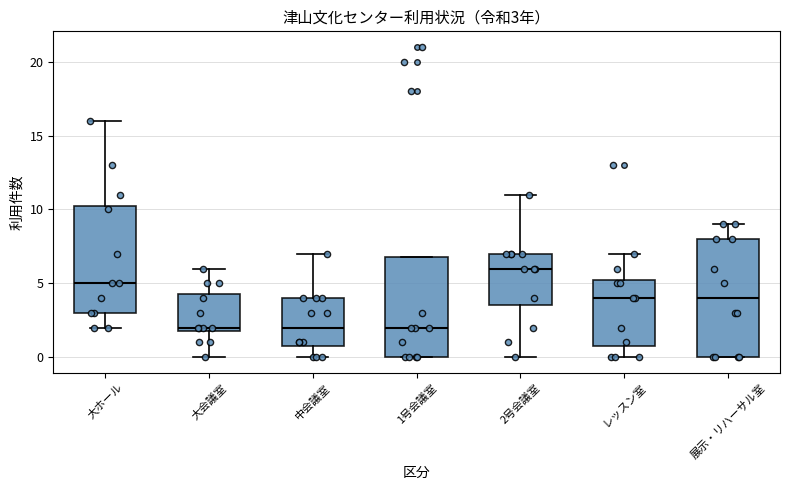

Which box is the tallest, from its lower edge to its upper edge?

展示・リハーサル室